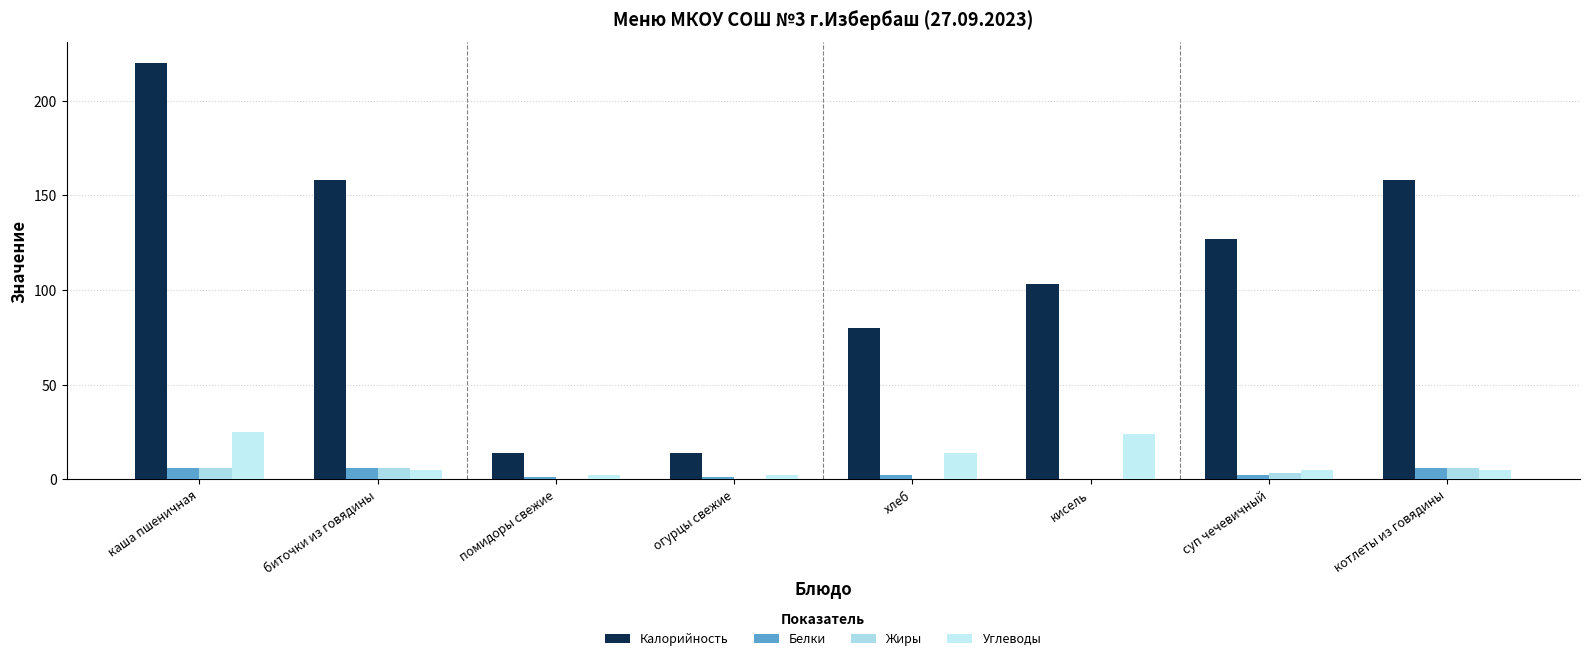

Reading left to right, what are all the values shown in this chart?

Калорийность: 220	158	14	14	80	103	127	158
Белки: 6	6	1	1	2	0	2	6
Жиры: 6	6	0	0	0	0	3	6
Углеводы: 25	5	2	2	14	24	5	5